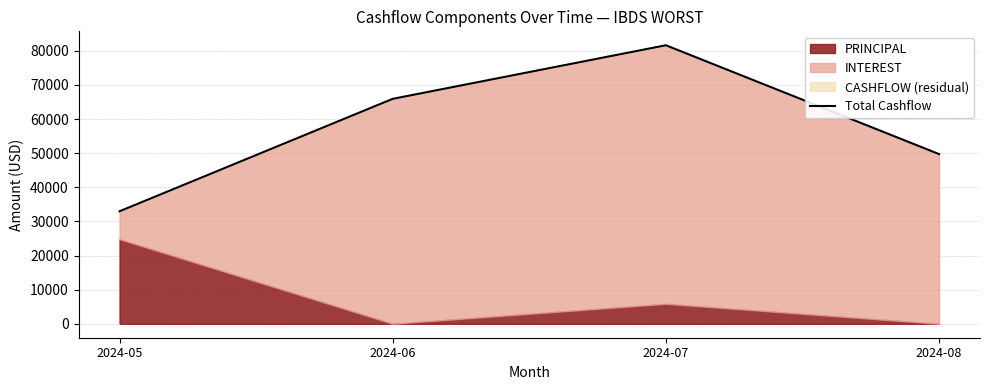

The chart shows a value of 65930.1 at 2024-06. True or false?

True